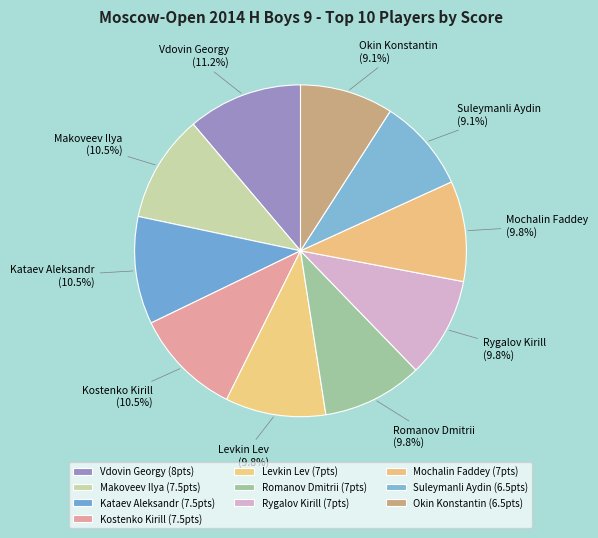

To the nearest percent, what is the combined percentage of Levkin Lev and Kostenko Kirill?

20%